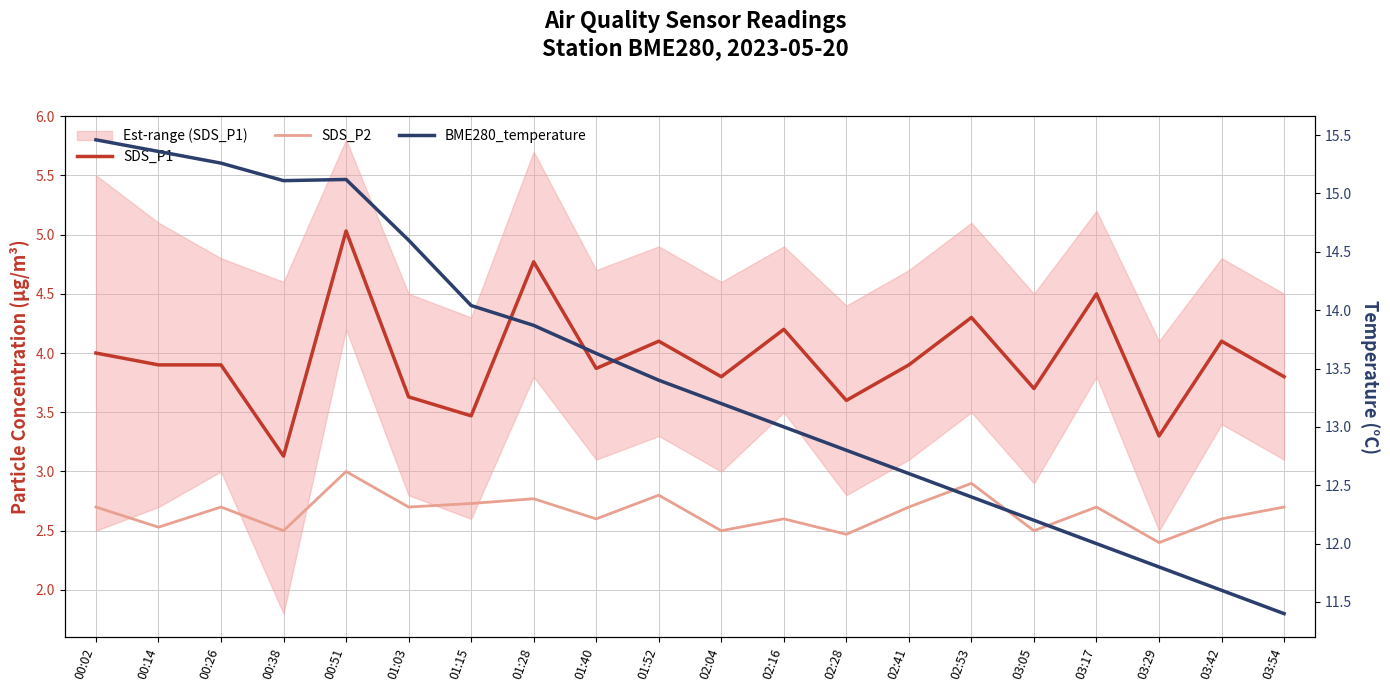

Which series has the widest spread of values?

BME280_temperature